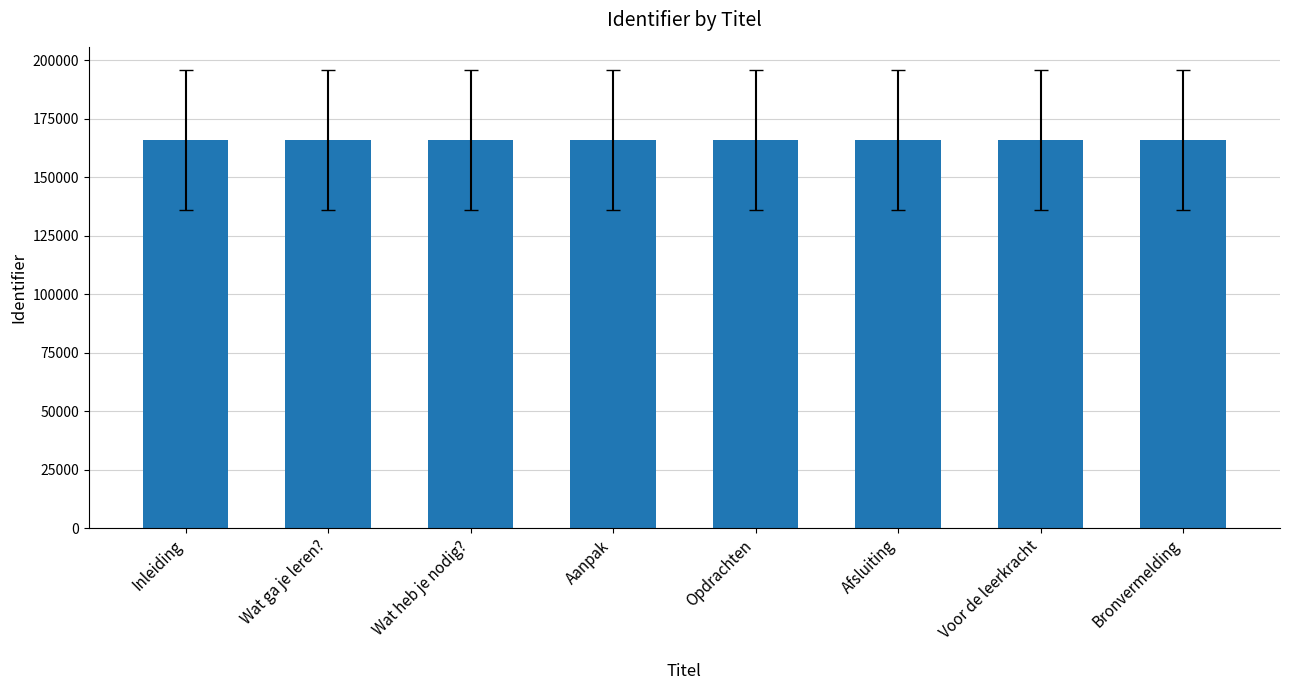

What position from the left is Wat heb je nodig??

3